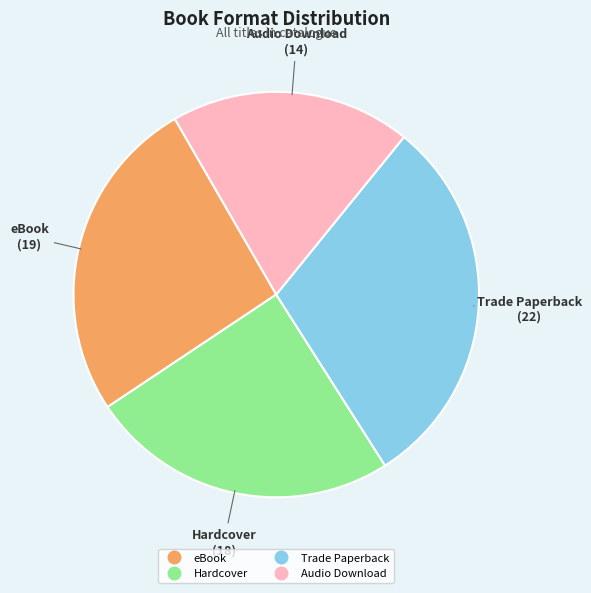

Does any single category account for the majority?

No